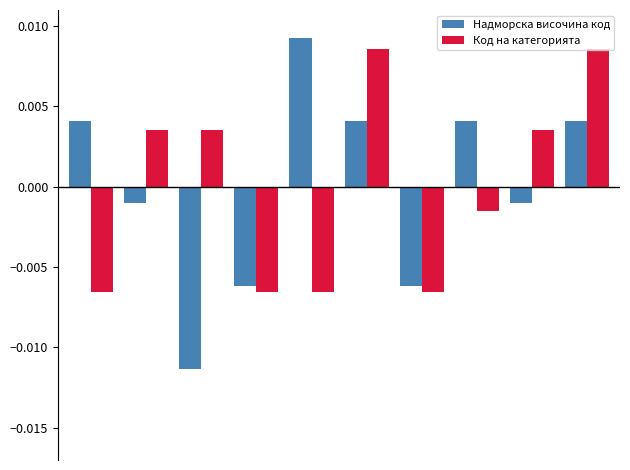

List the series in order of their peak value, highest first.

Надморска височина код, Код на категорията